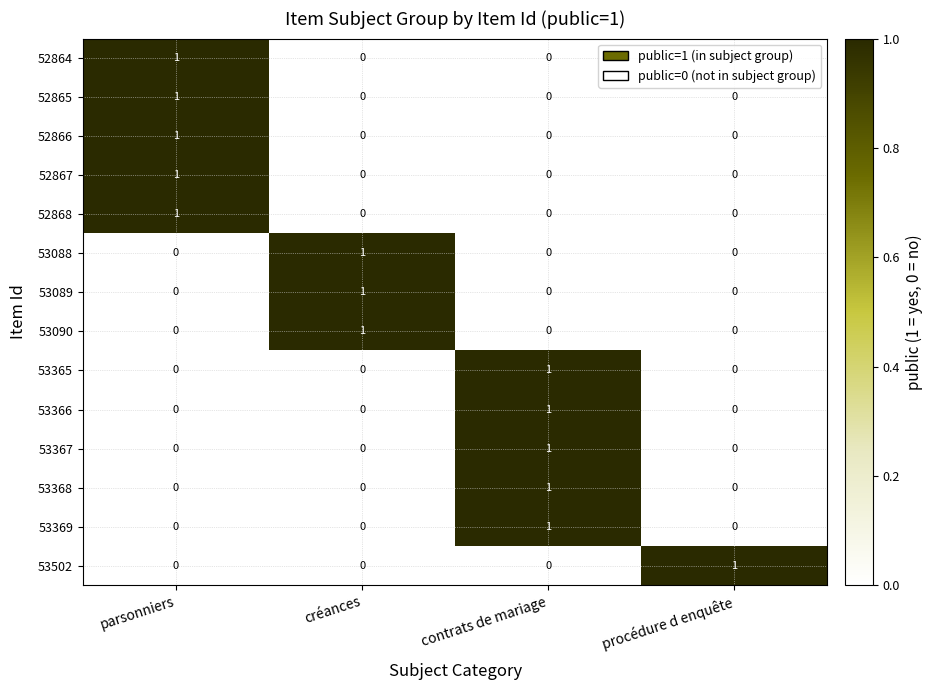

What is the maximum value shown in the chart?

1